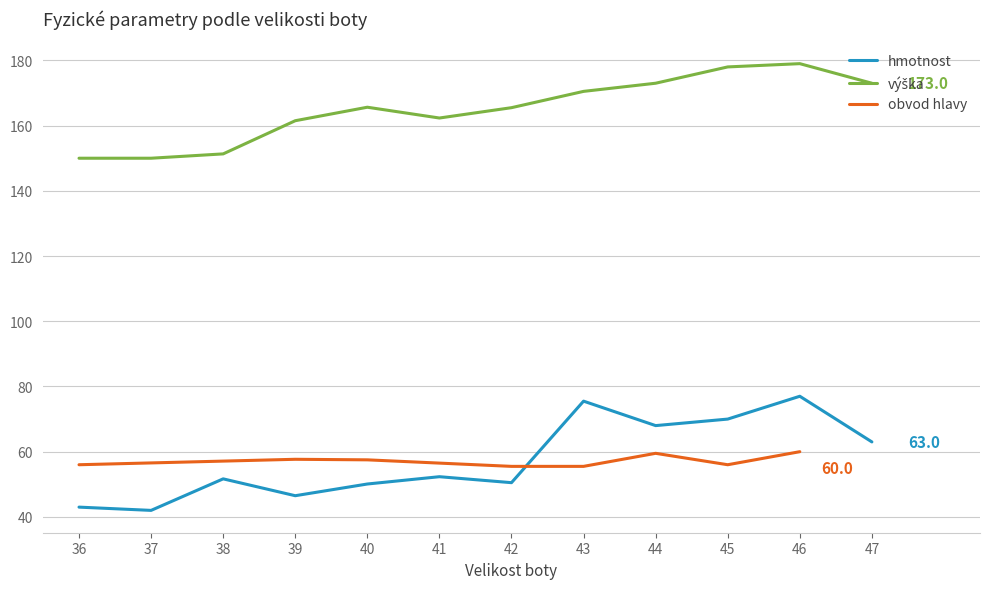

True or false: hmotnost has a value of 81.7 at 39.

False